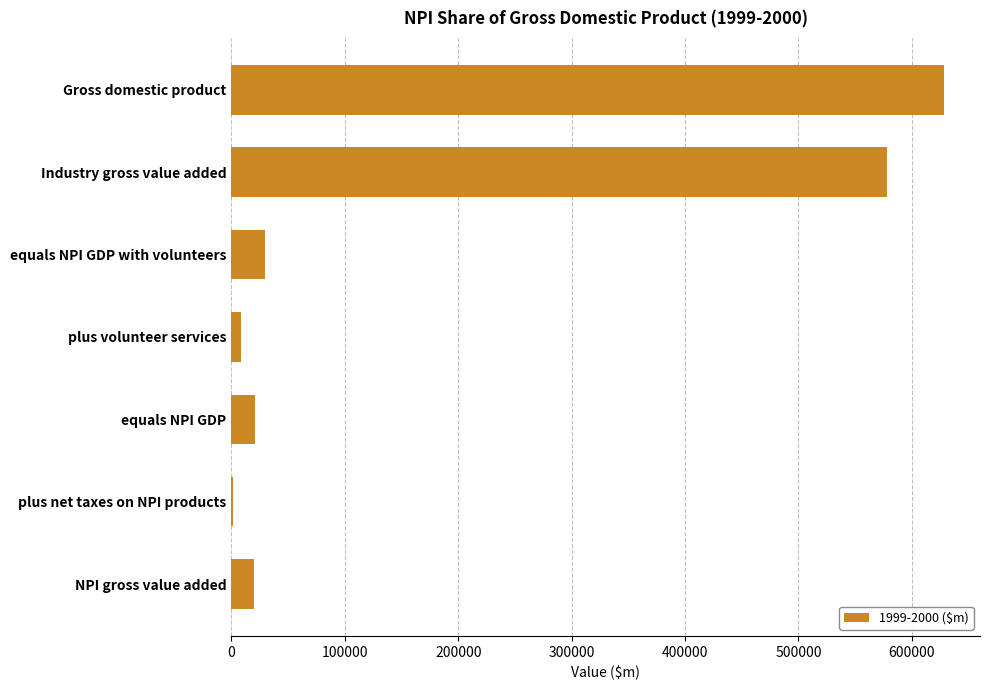

What is the ratio of the value at Gross domestic product to the value at Industry gross value added?

1.1